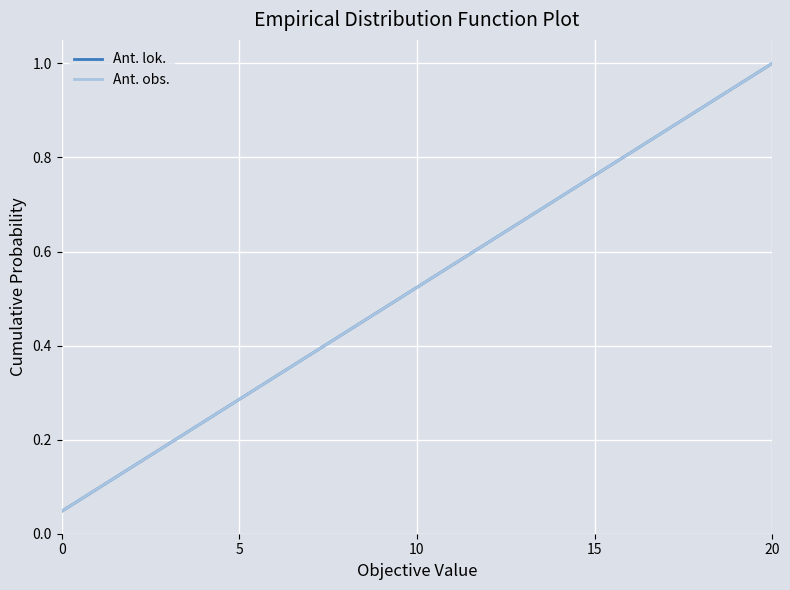

Does the chart display data point markers on the line(s)?

No